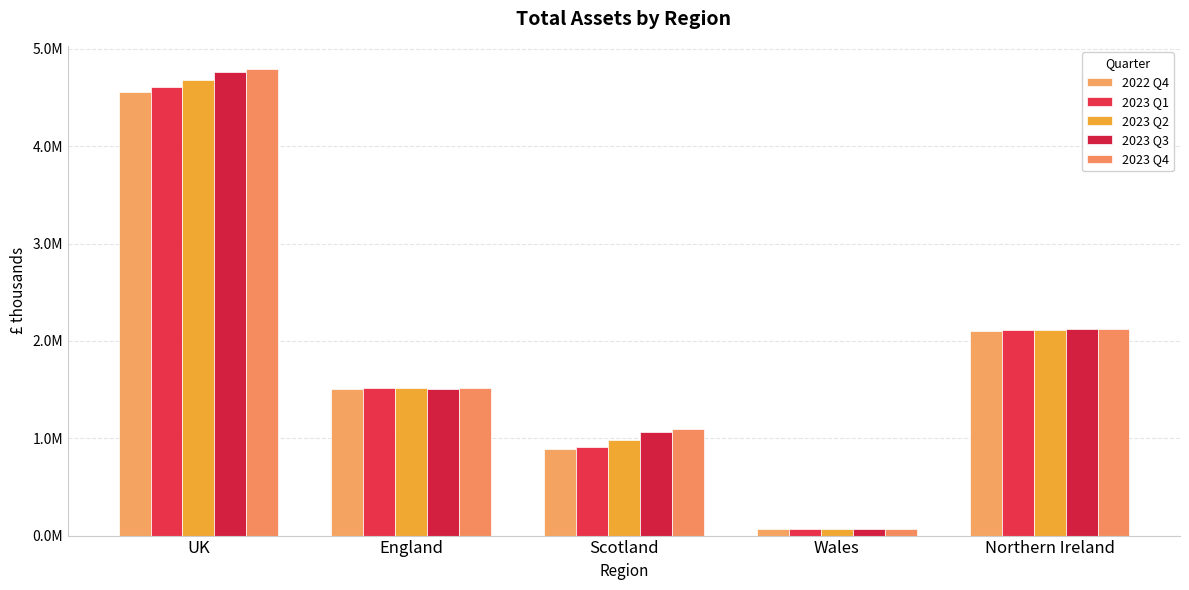

What are all the series names shown in the legend?

2022 Q4, 2023 Q1, 2023 Q2, 2023 Q3, 2023 Q4